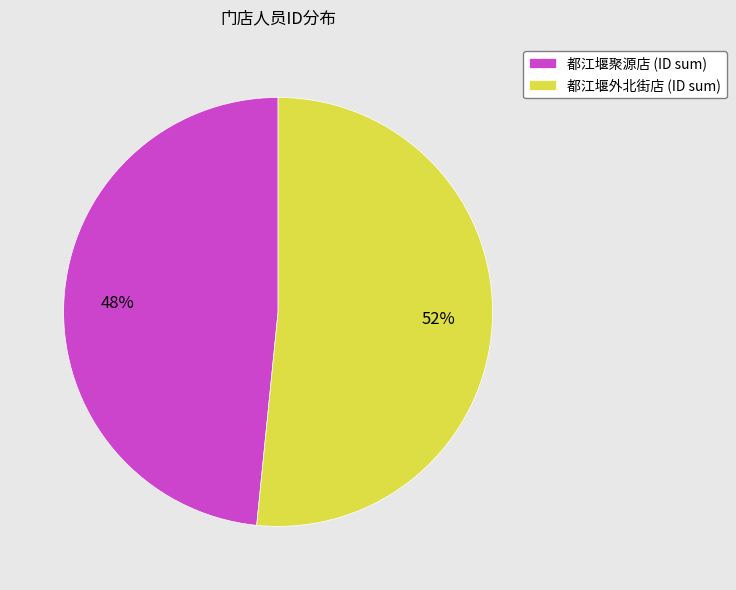

Do 都江堰聚源店 (ID sum) and 都江堰外北街店 (ID sum) together represent more than half of the pie?

Yes